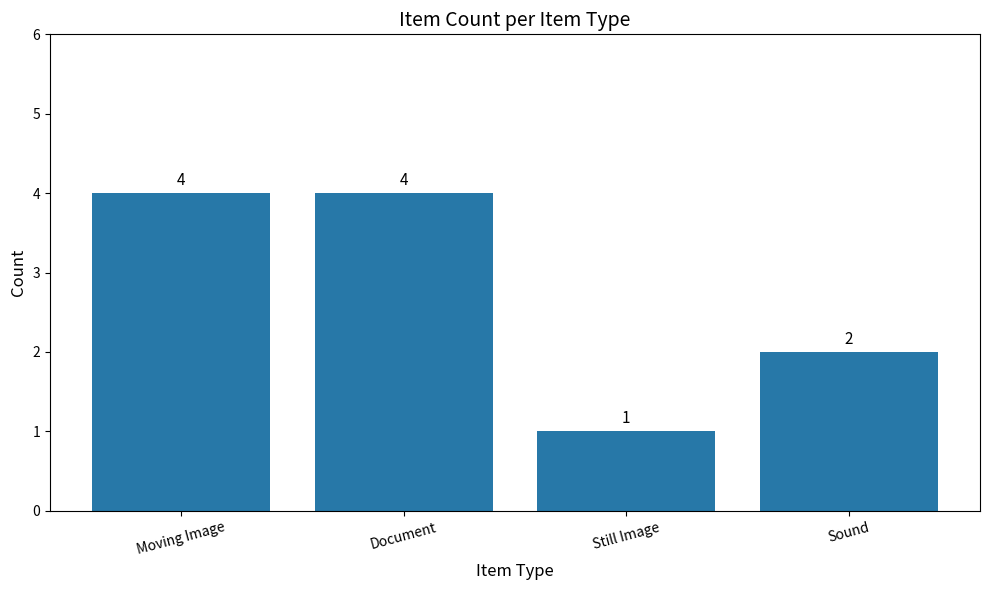

Are the bars horizontal?

No